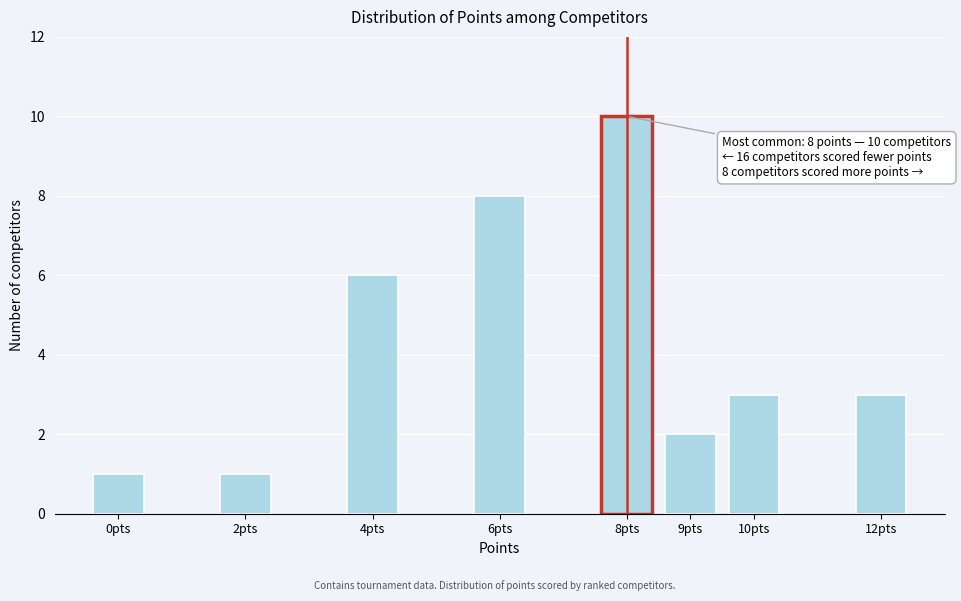

Reading left to right, list all the values displayed in this chart.

1	1	6	8	10	2	3	3